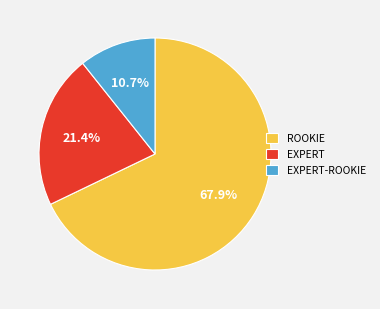

What percentage is the ROOKIE slice, to the nearest percent?

68%